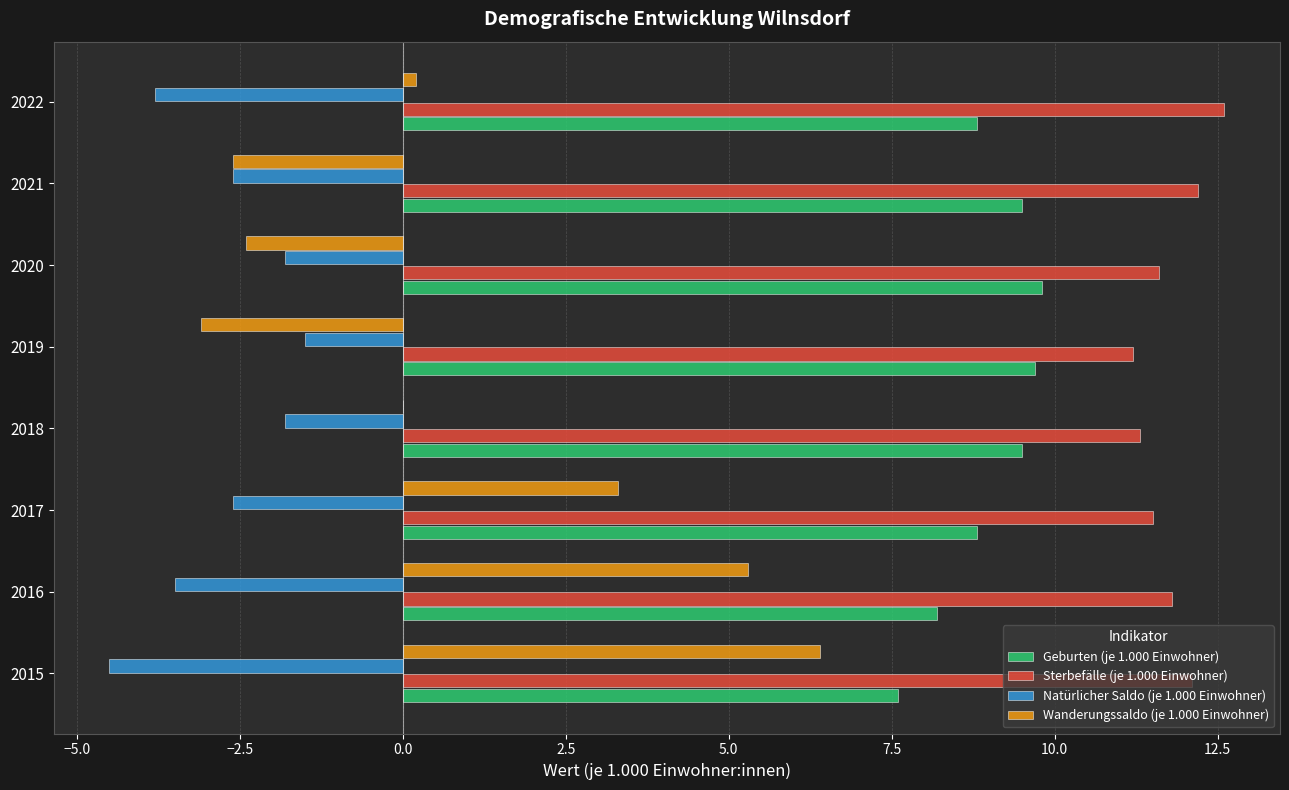

What is the highest value of the Geburten (je 1.000 Einwohner) series?

9.8